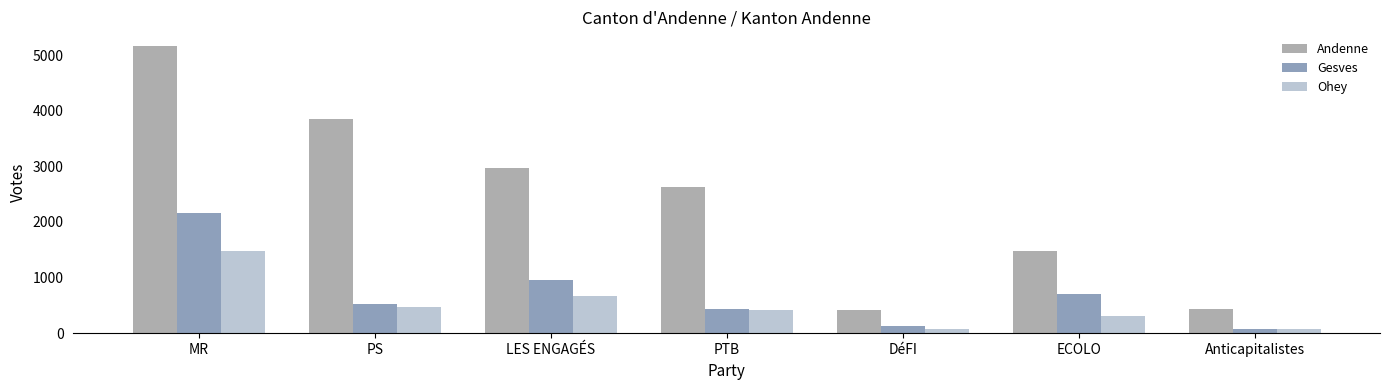

Is it true that Gesves equals 804 at PS?

False